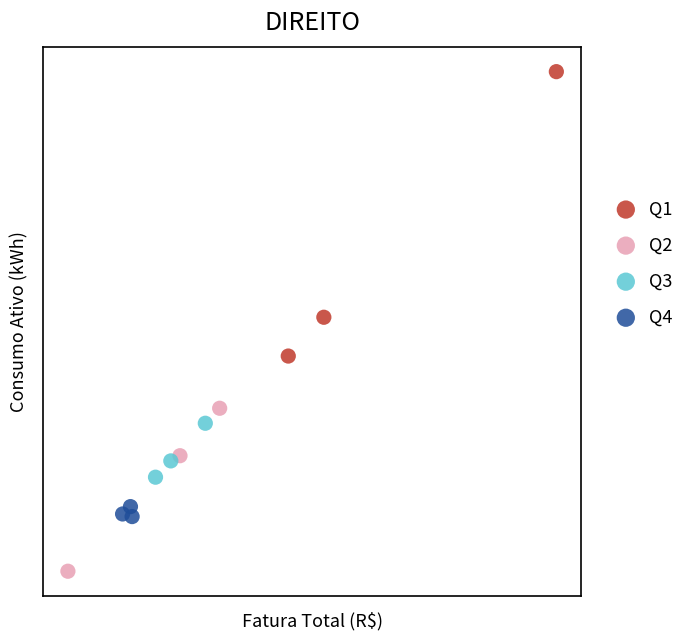

What are all the series names shown in the legend?

Q1, Q2, Q3, Q4